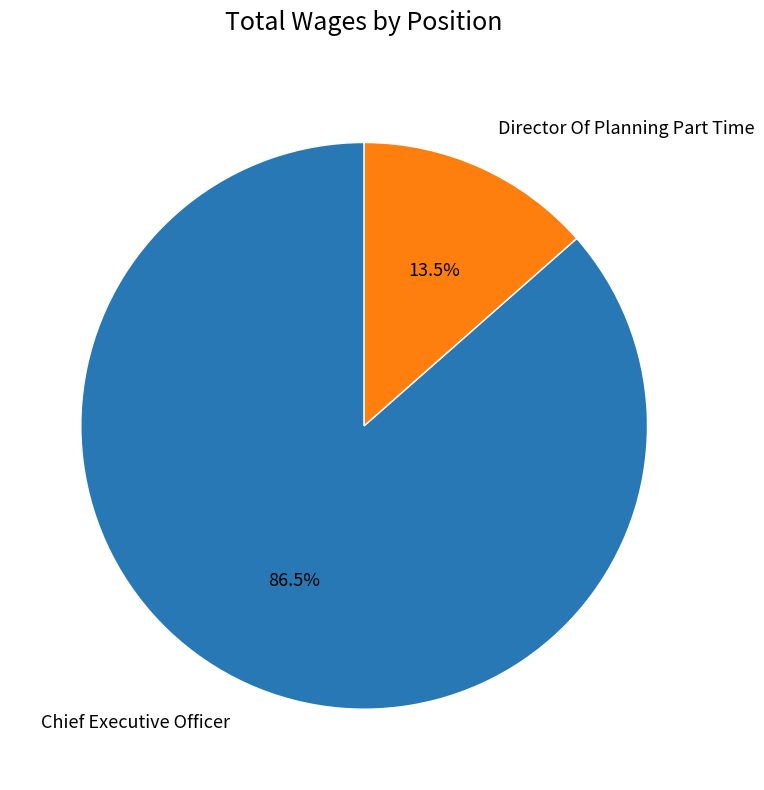

What percentage do Director Of Planning Part Time and Chief Executive Officer together represent?

100.0%